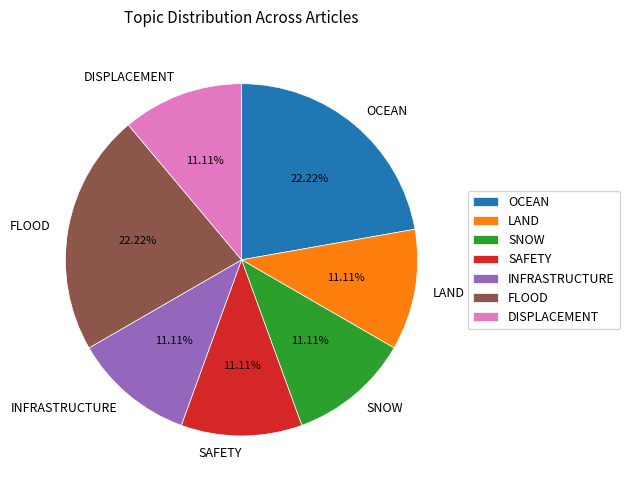

Does LAND account for over 50% of the chart?

No